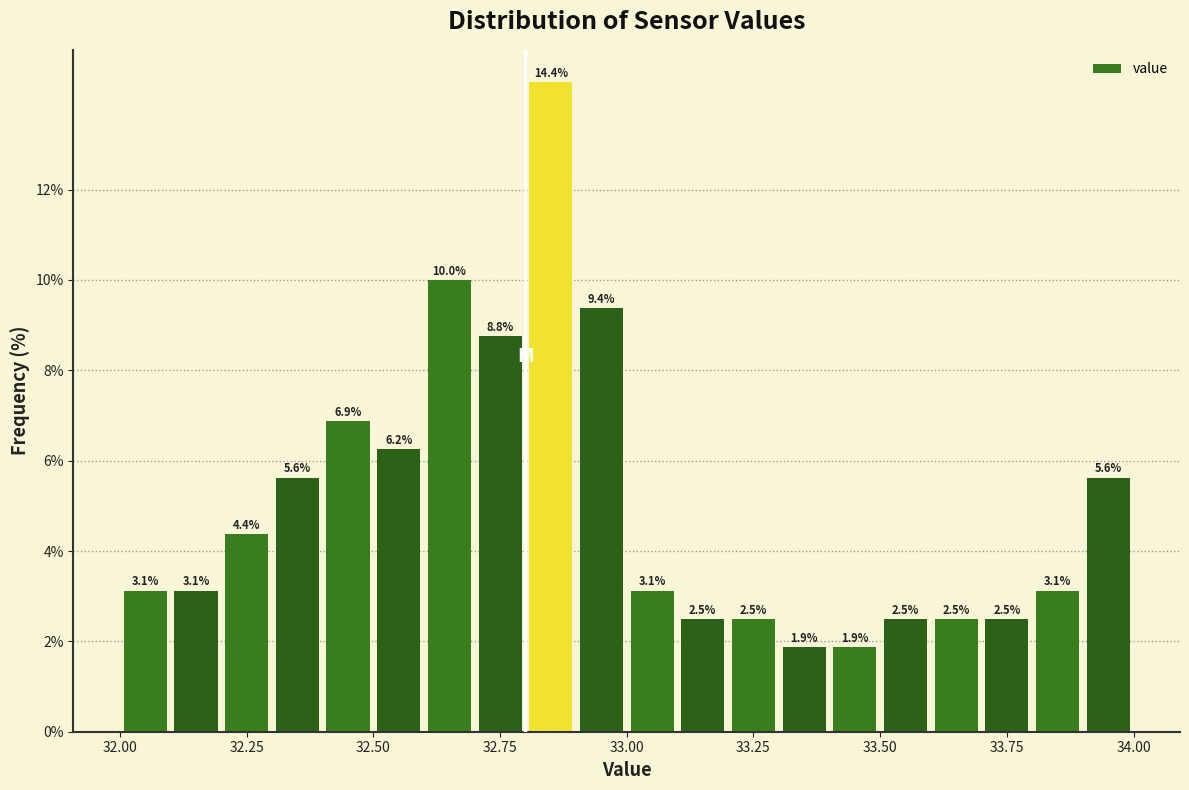

Read against the x-axis, roughly where is the centre of the tallest bar?

32.85